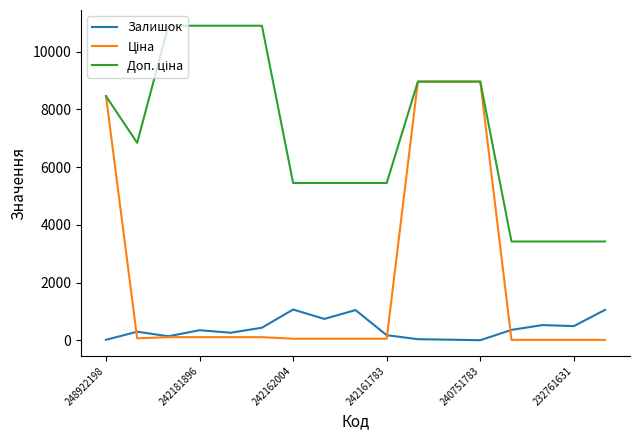

What is the greatest value displayed?

10903.0